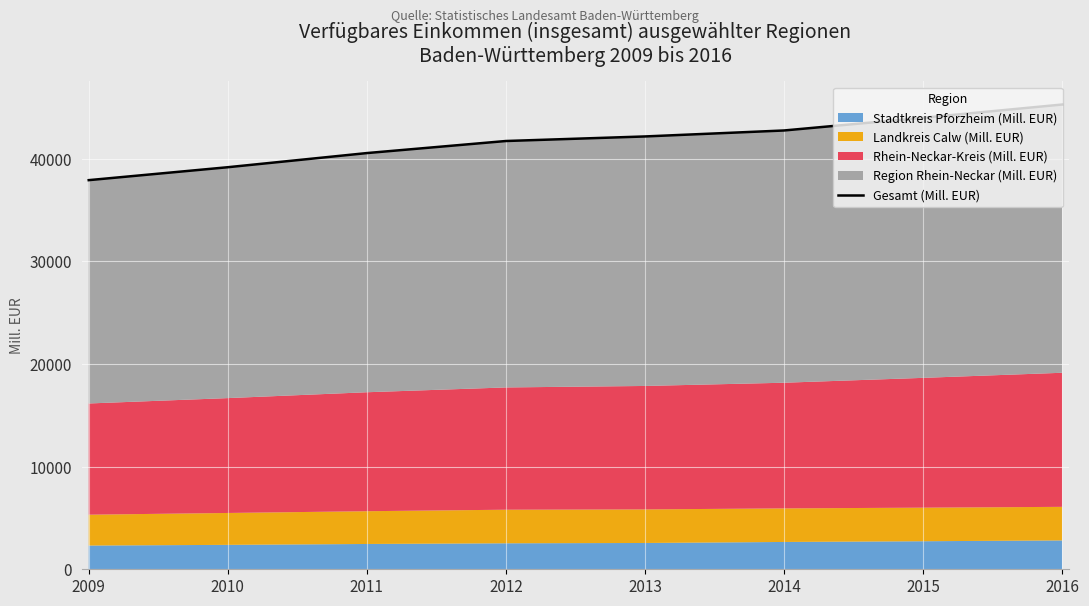

What is the sum of all values?

333506.4